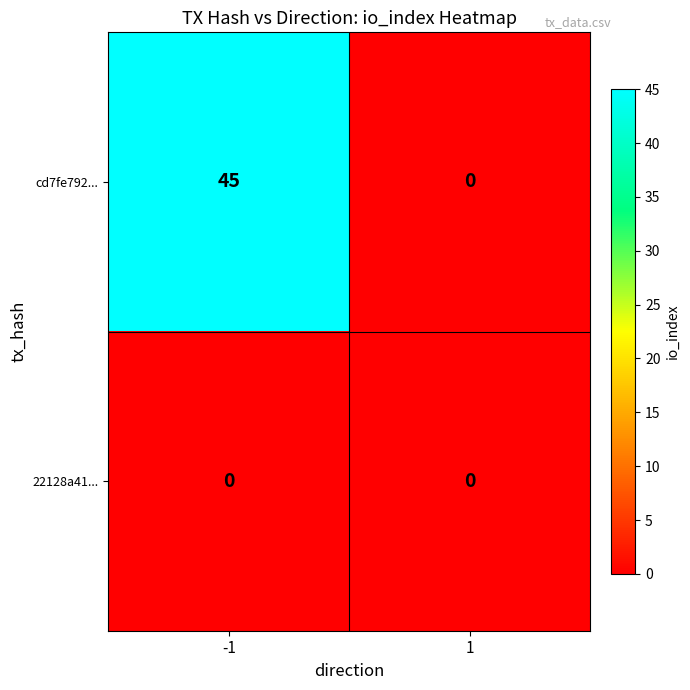

Reading right to left, transcribe all the data shown in this chart.

cd7fe792...: 0	45
22128a41...: 0	0